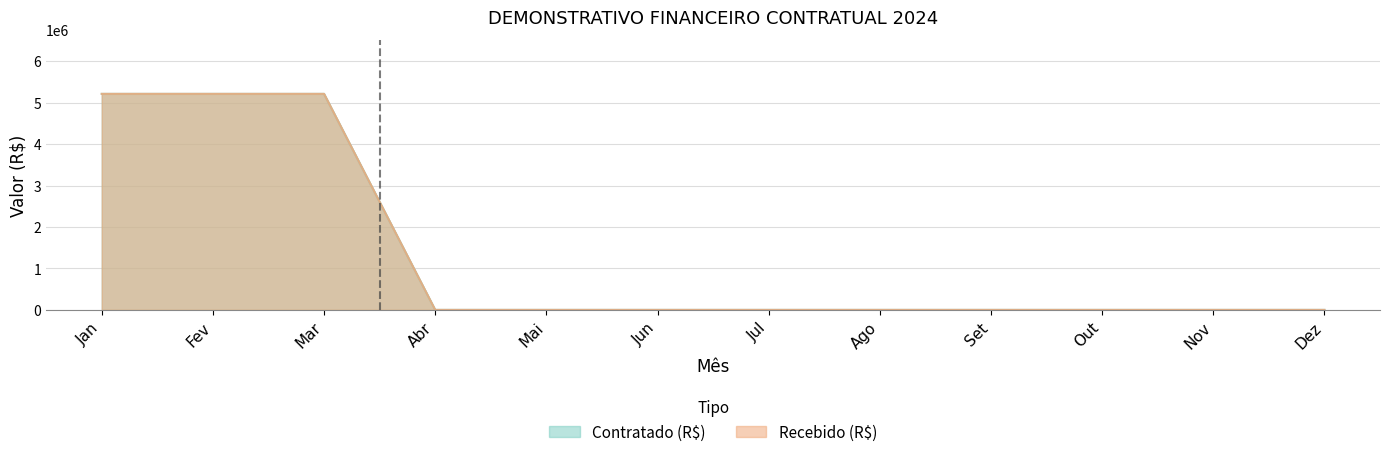

True or false: Recebido (R$) and Contratado (R$) intersect in this chart.

False